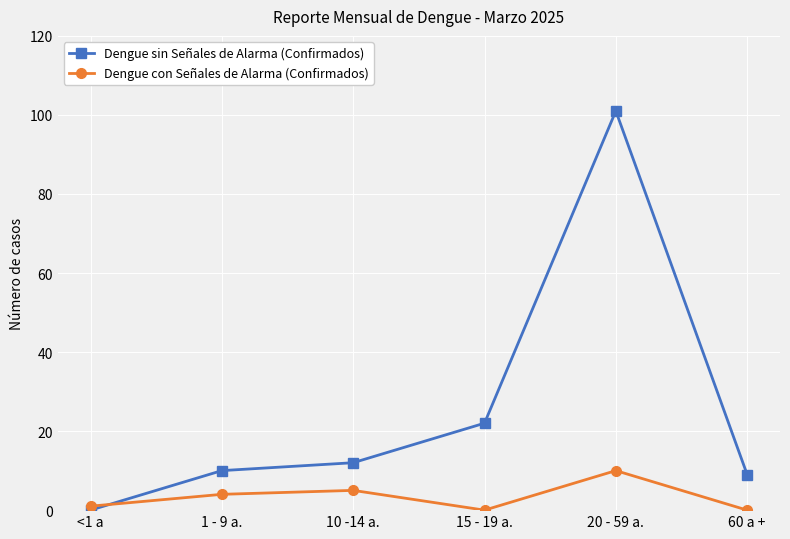

Is the value of Dengue sin Señales de Alarma (Confirmados) at 60 a + greater than the value of Dengue con Señales de Alarma (Confirmados) at 60 a +?

Yes